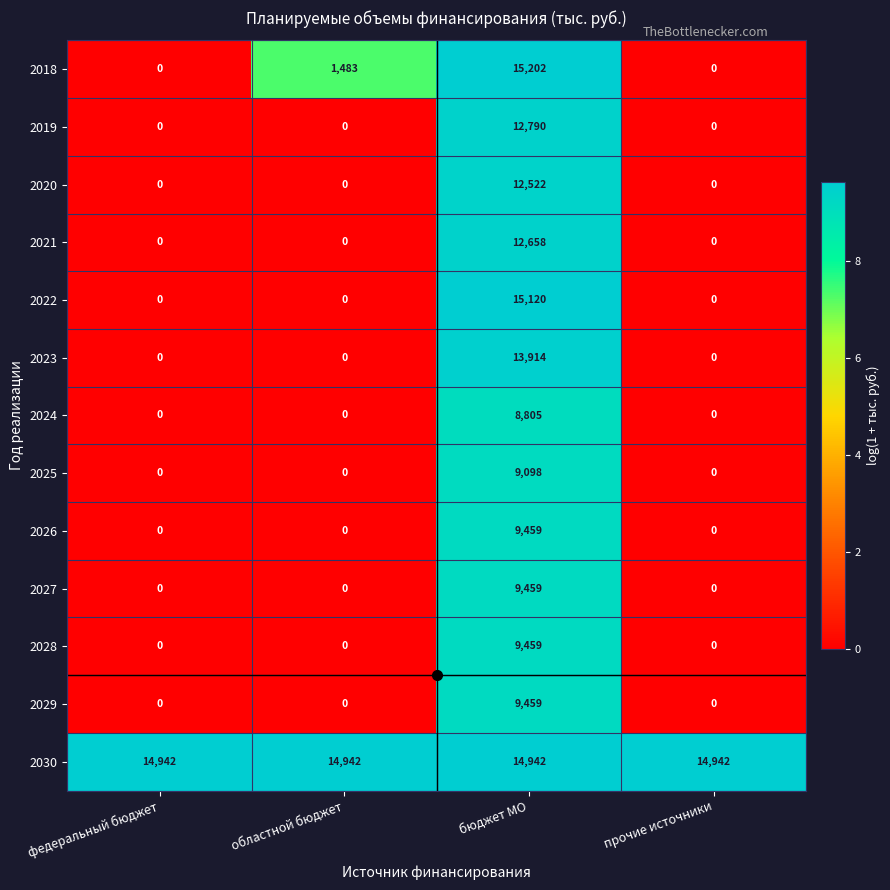

How many 2020 values are between 0 and 12522?

4